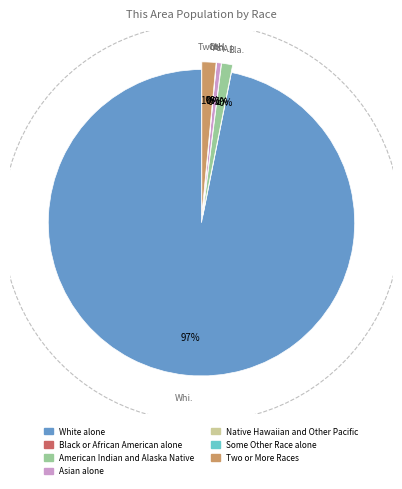

To the nearest percent, what portion does American Indian and Alaska Native represent?

1%